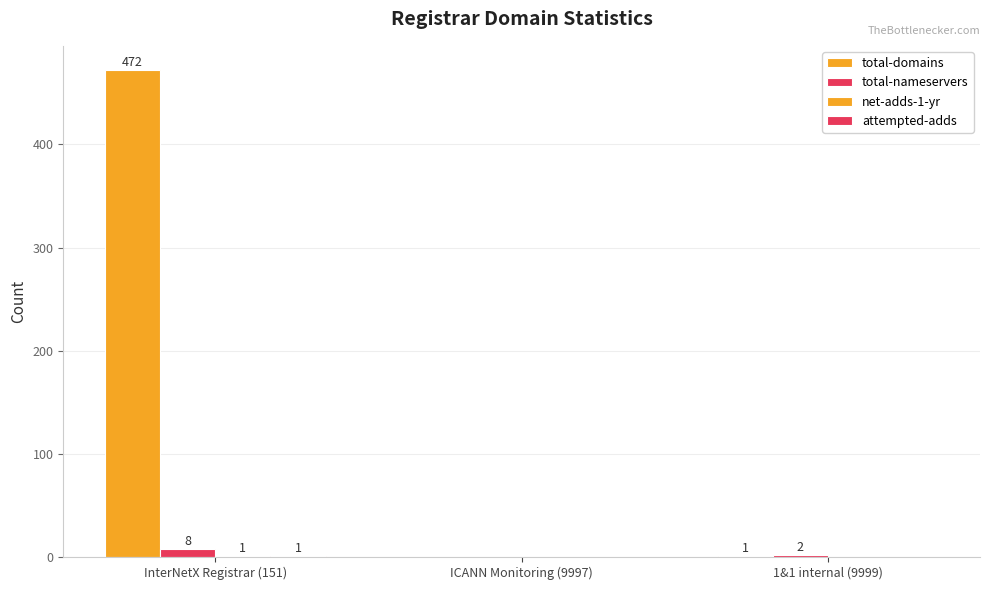

How many categories are shown in the chart?

3